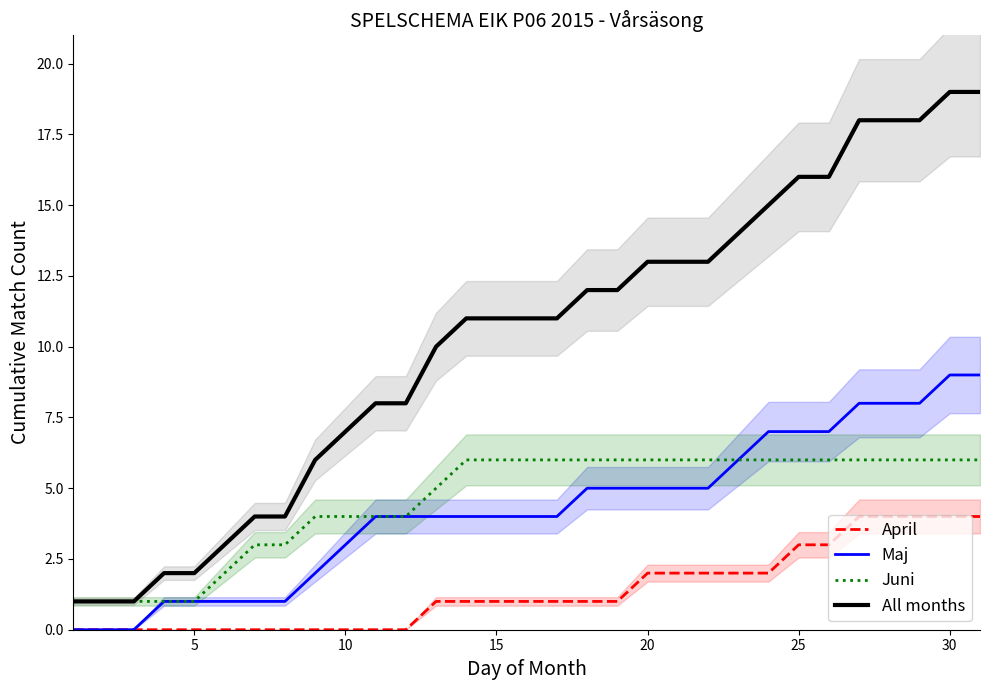

The value of All months at 20 is 13. True or false?

True